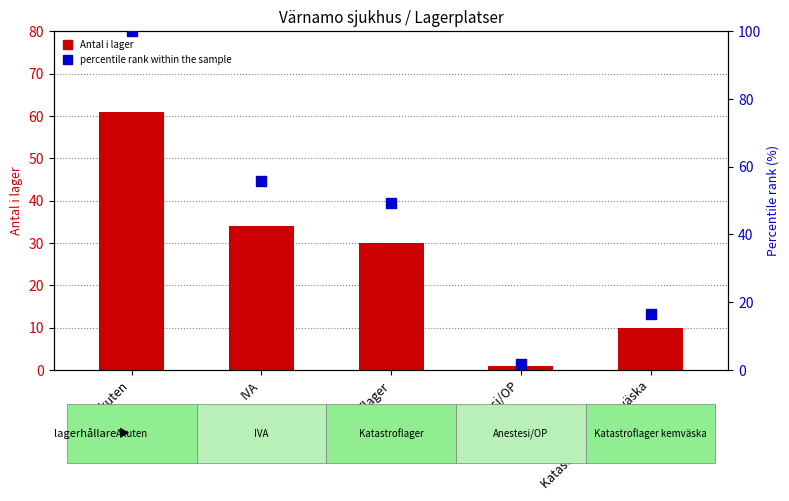

Which series has the largest total across all categories?

percentile rank within the sample